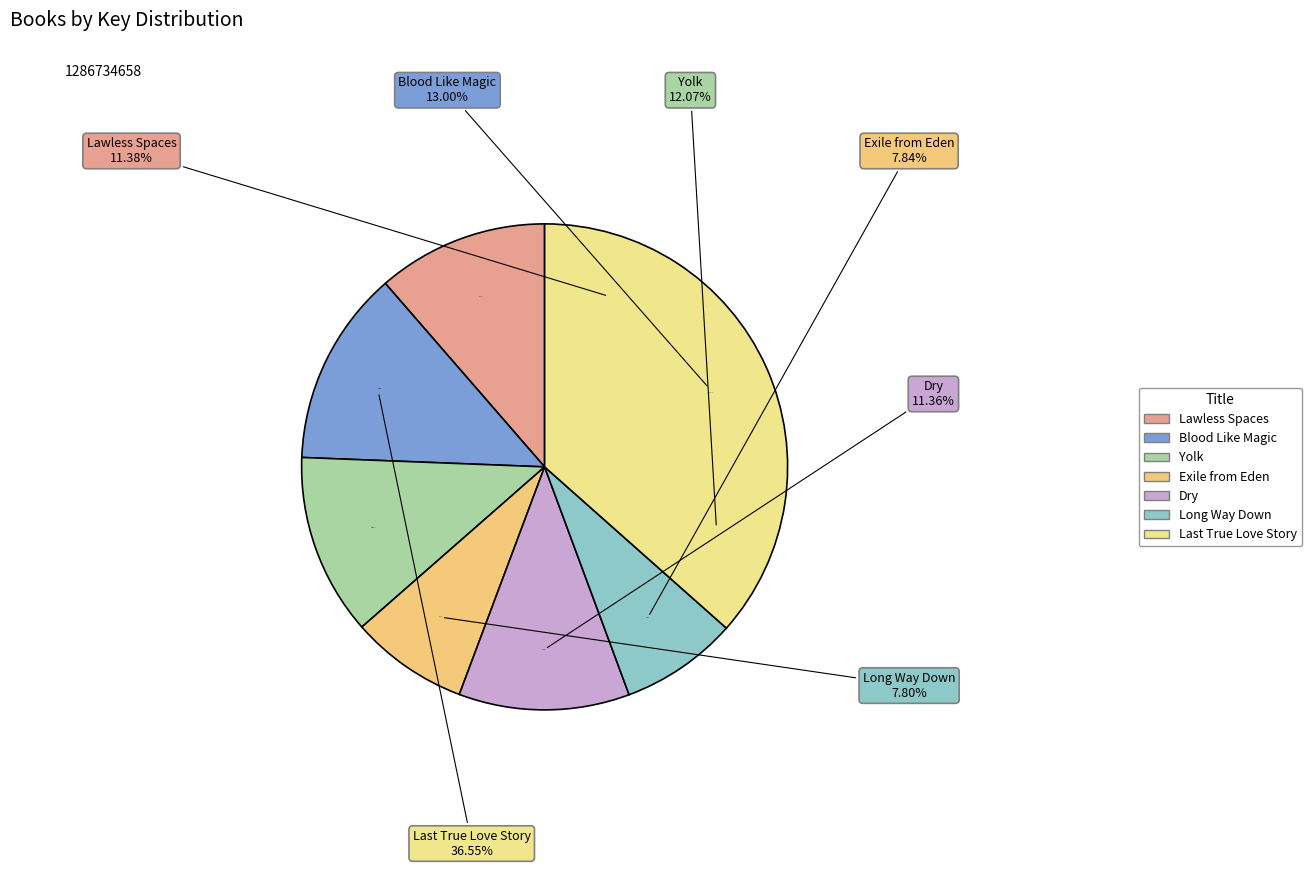

Is Exile from Eden the majority of the pie?

No